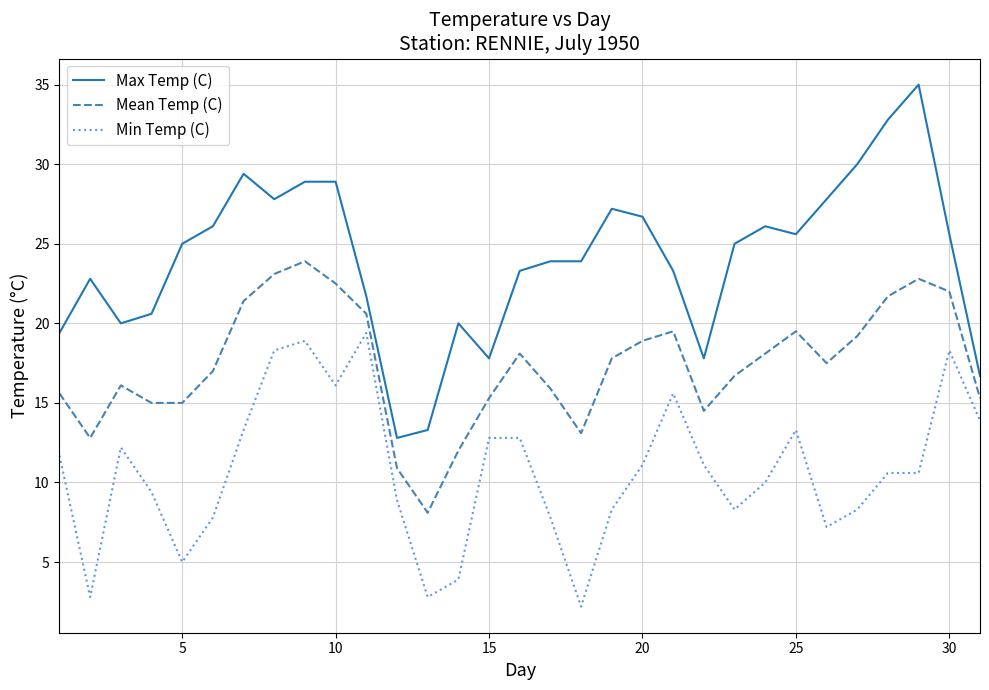

Which series has the largest total across all categories?

Max Temp (C)